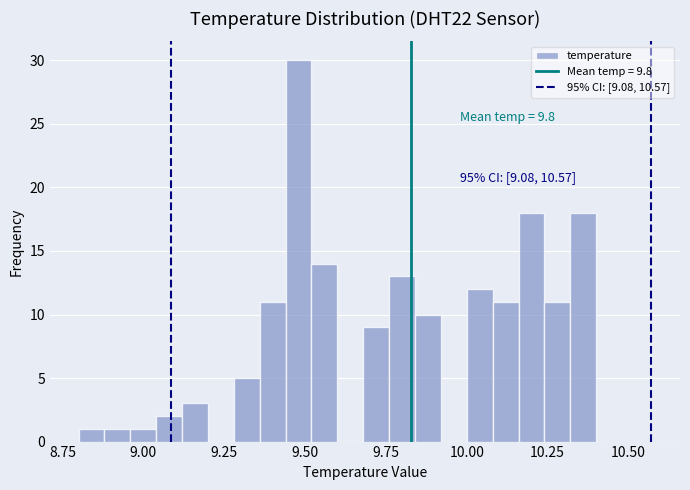

Around what value on the x-axis is the tallest bar? Give the approximate position of its centre, as read against the axis.

9.50